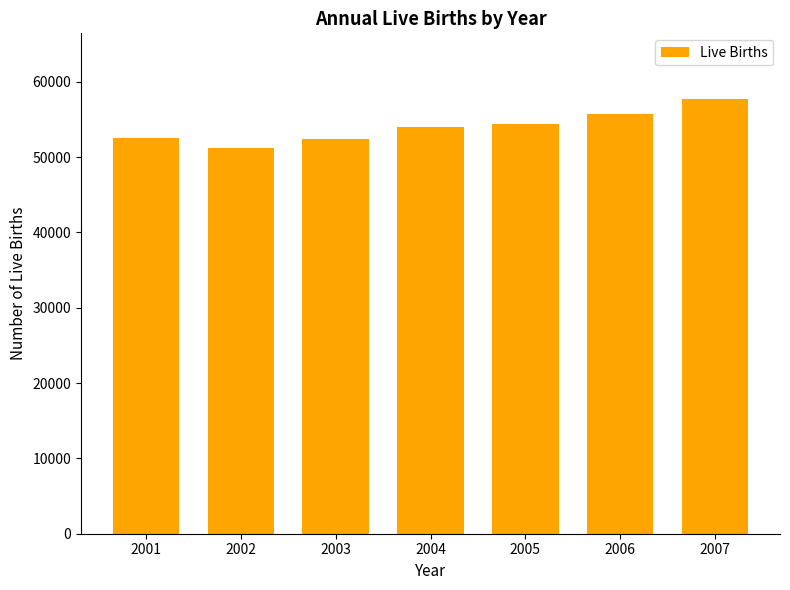

What value does the data have at 2006, to the nearest 100?

55700